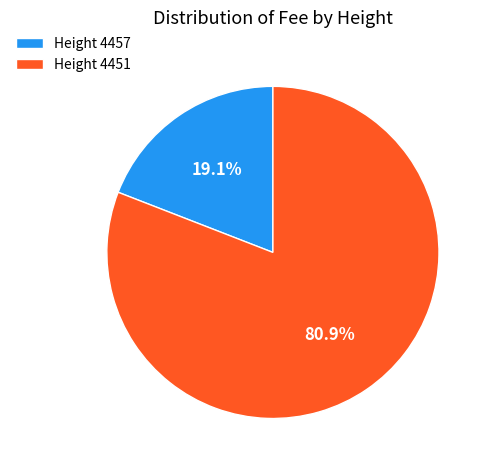

To the nearest percent, what is the difference between the largest and smallest slice percentages?

62%